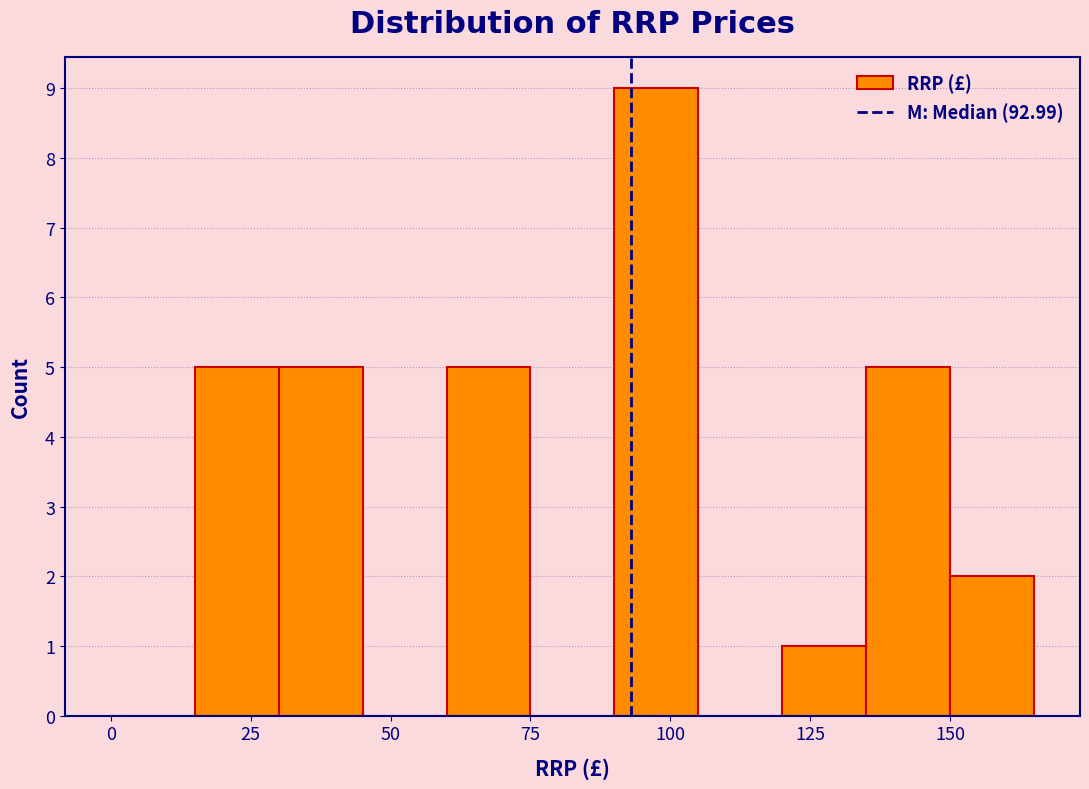

Read against the x-axis, roughly where is the centre of the tallest bar?

100